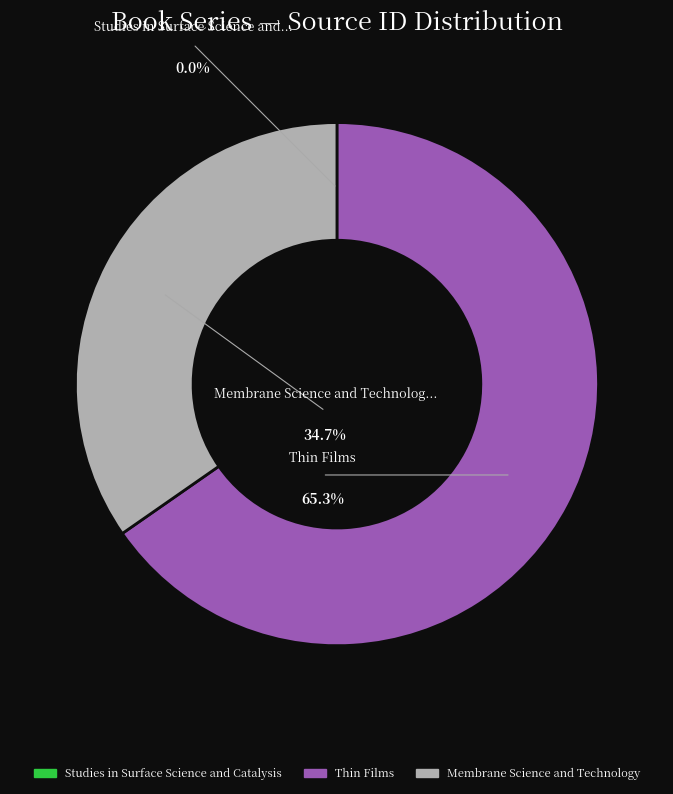

Is the sum of Studies in Surface Science and Catalysis and Thin Films greater than half?

Yes